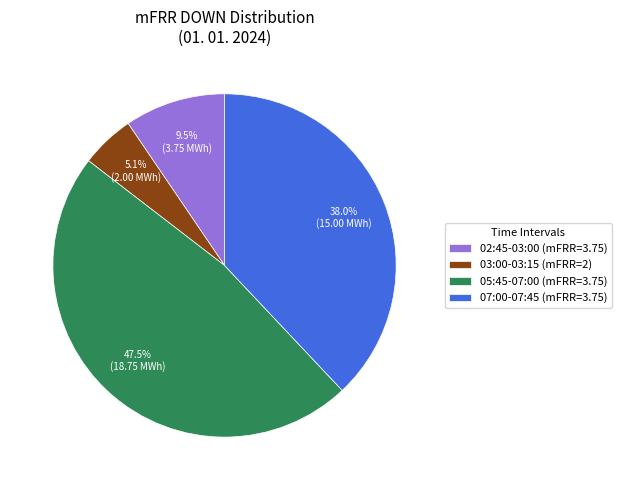

Which category has the smallest portion of the pie?

03:00-03:15 (mFRR=2)